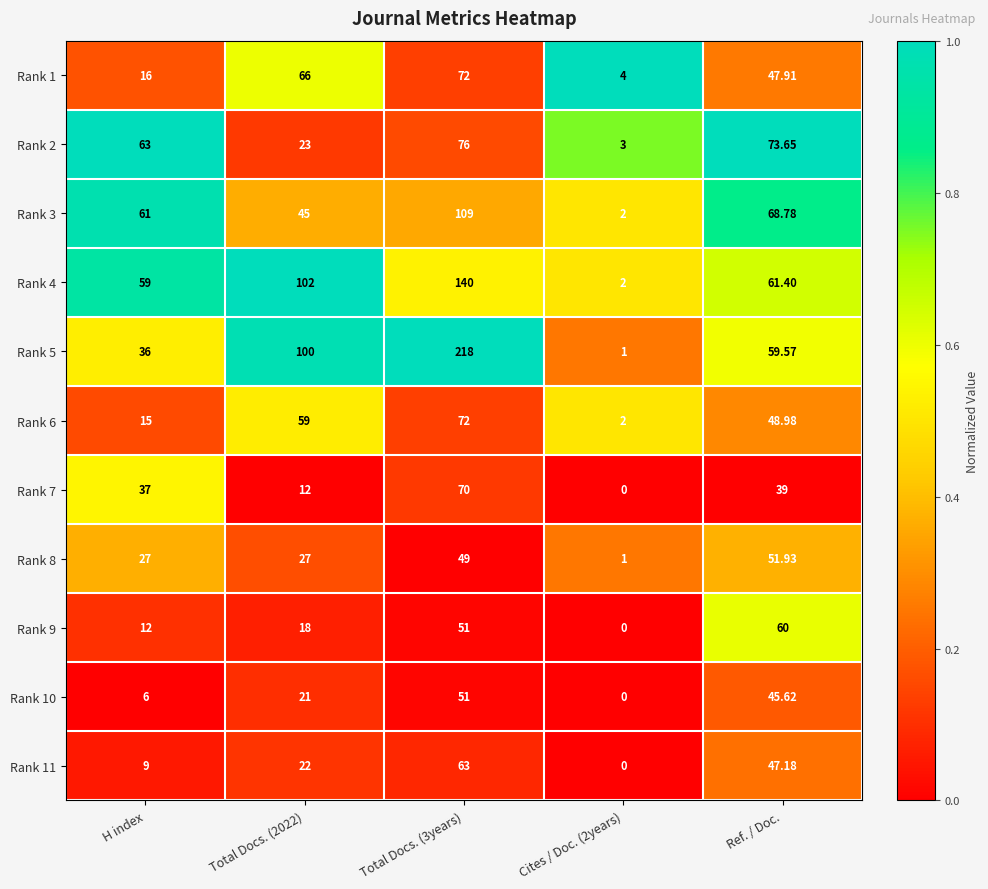

Is the value of Rank 9 at H index greater than the value of Rank 3 at Total Docs. (2022)?

No